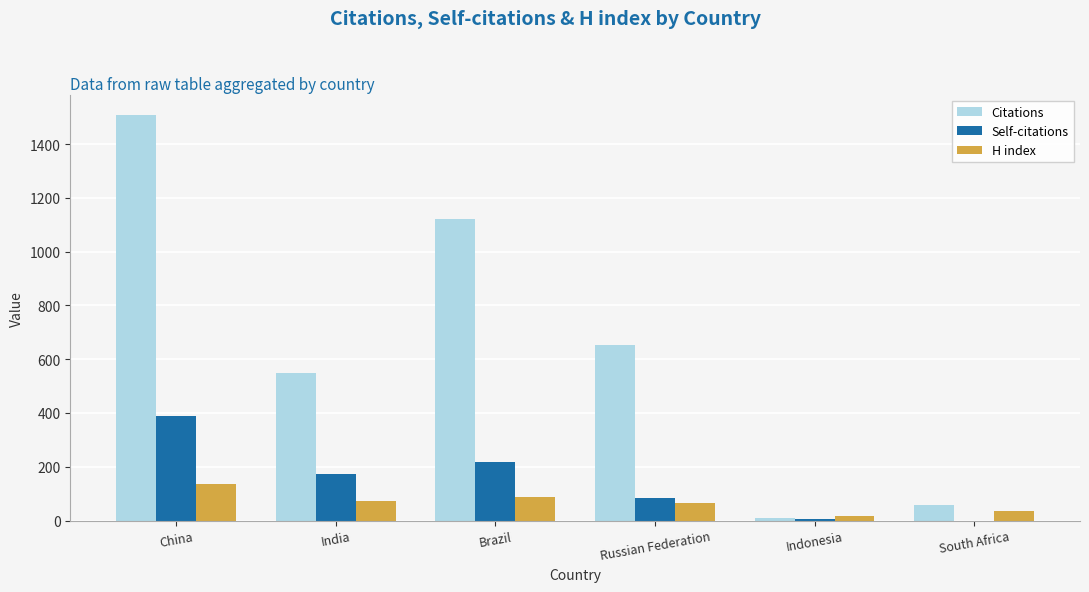

The H index series shows 74 at India. True or false?

True